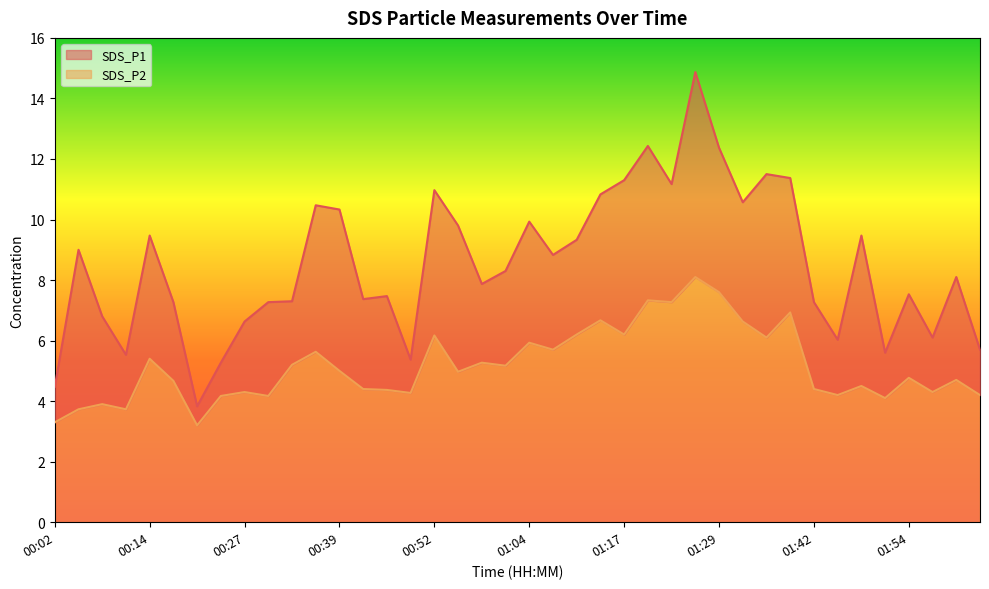

The SDS_P1 series shows 7.3 at 01:42. True or false?

True